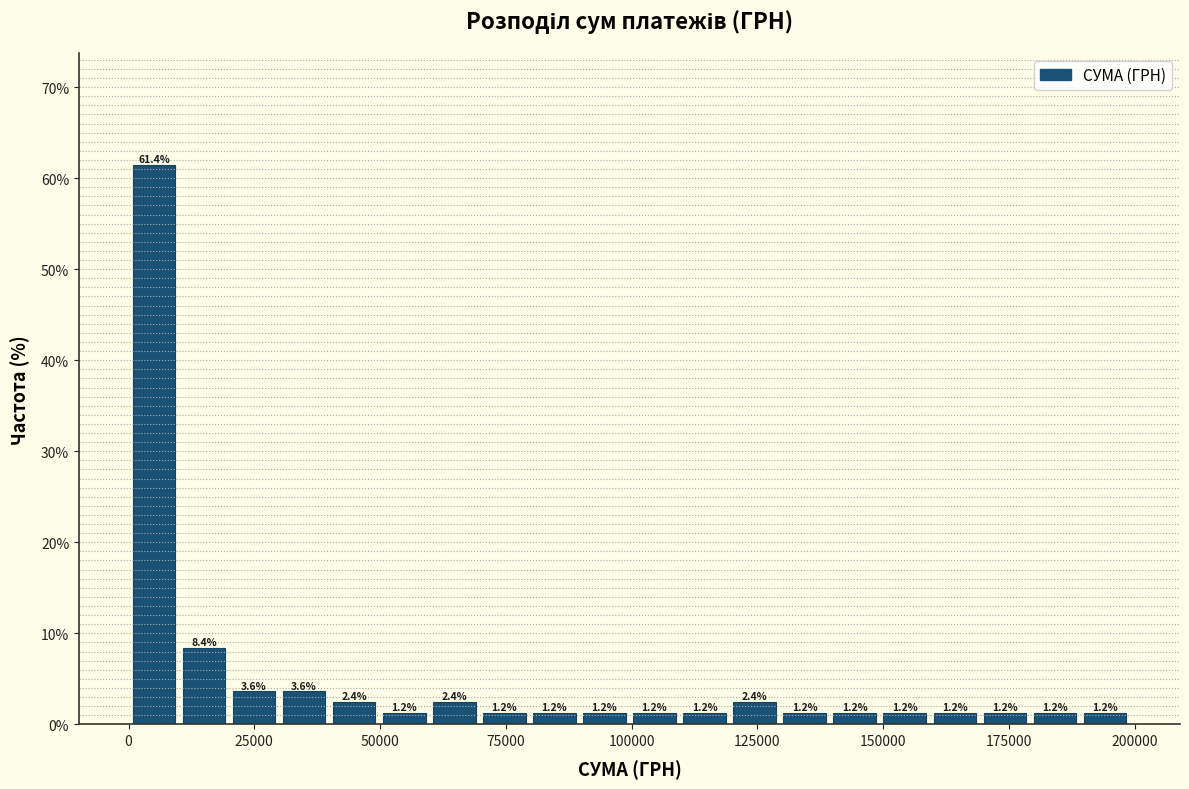

Around what value on the x-axis is the tallest bar? Give the approximate position of its centre, as read against the axis.

5000